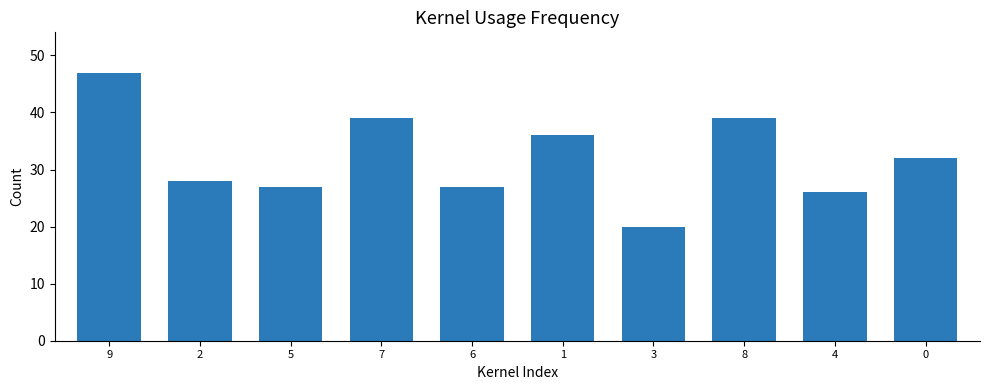

The chart shows a value of 43 at 2. True or false?

False